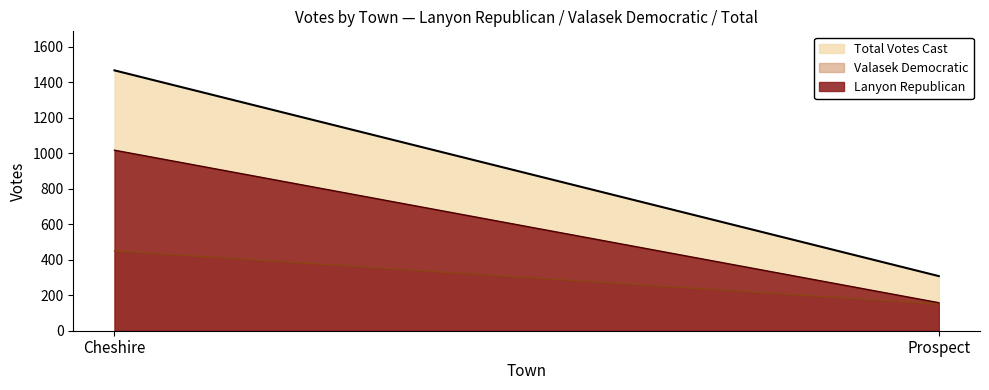

Reading right to left, transcribe all the data shown in this chart.

Lanyon Republican: Prospect=158	Cheshire=1018
Valasek Democratic: Prospect=150	Cheshire=450
Total Votes Cast: Prospect=308	Cheshire=1468